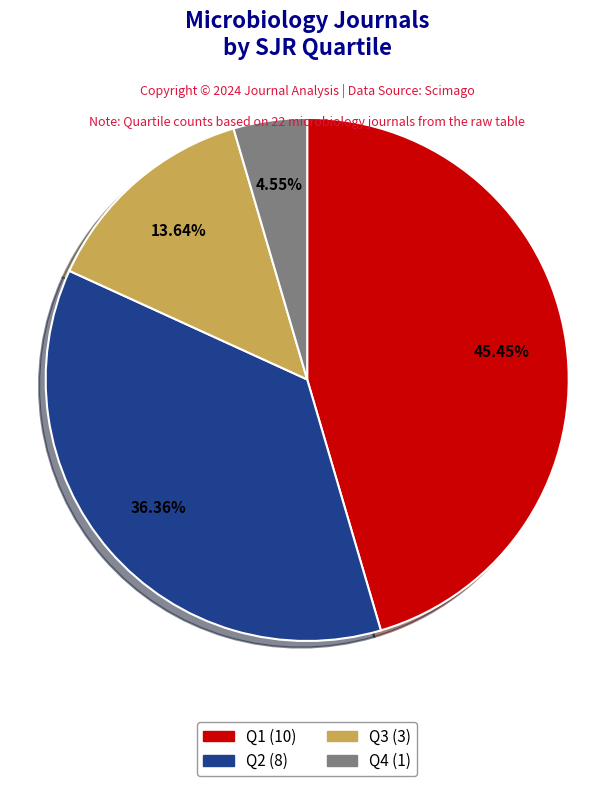

What is the smallest slice in the pie chart?

Q4